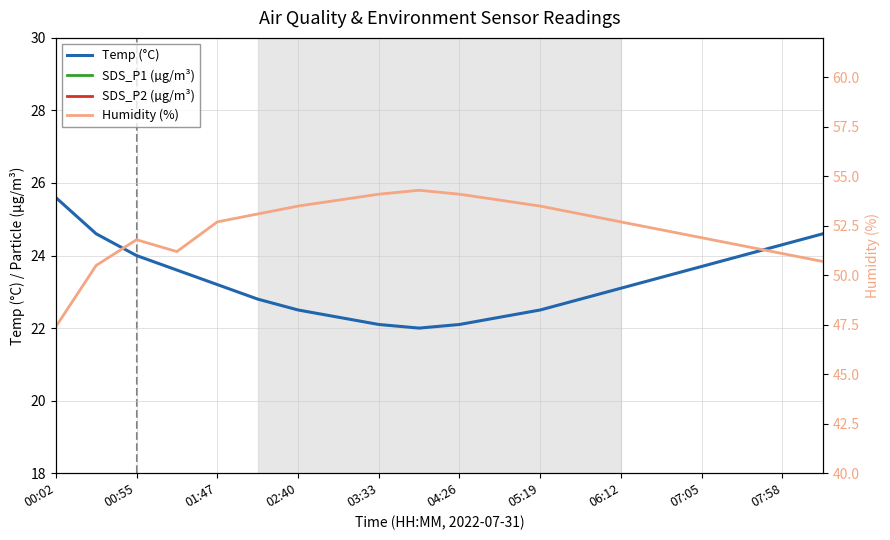

What is the highest value of the Temp (°C) series?

25.6